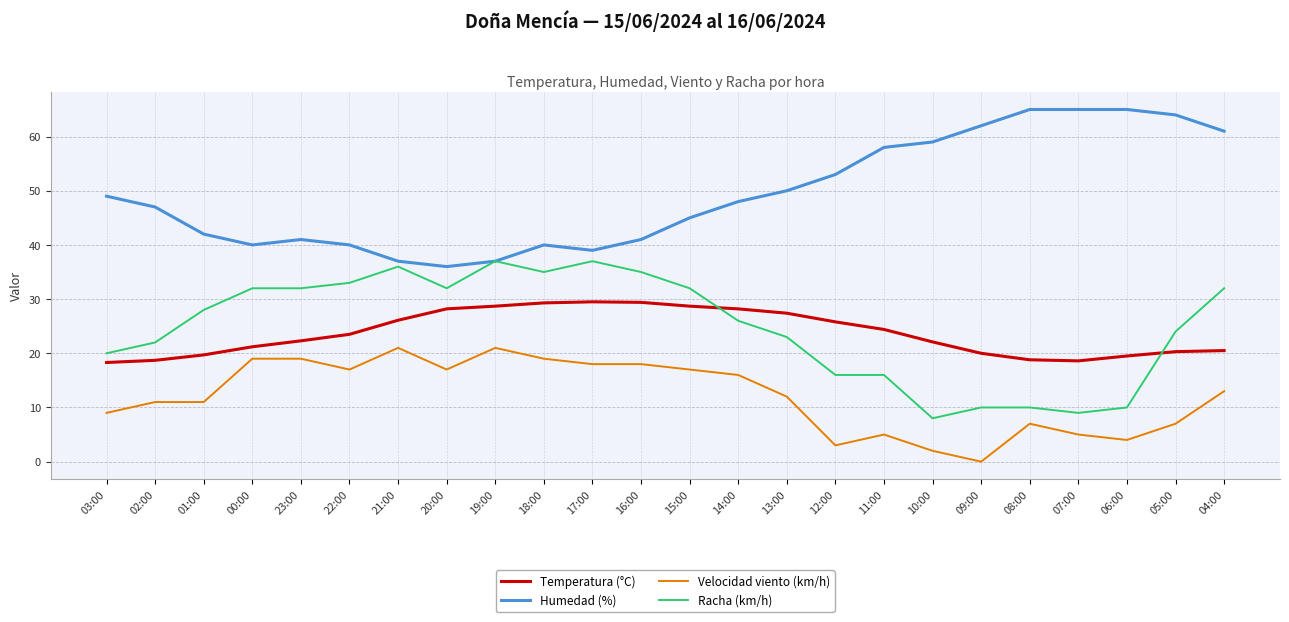

What is the maximum value for Racha (km/h)?

37.0